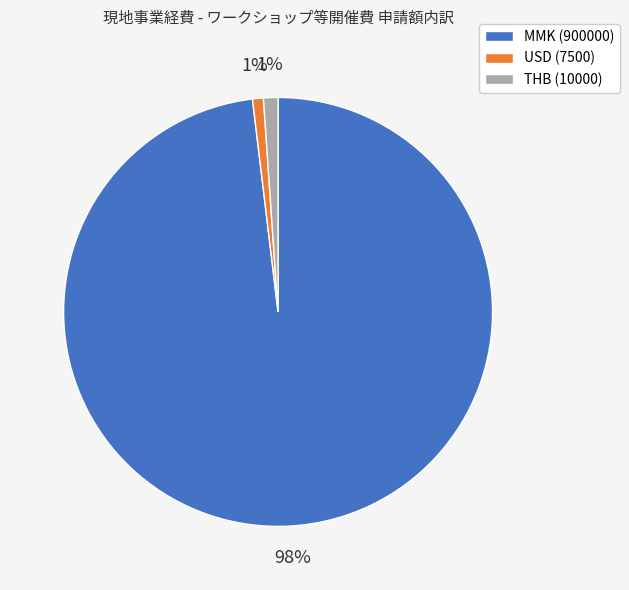

Which slice is the largest?

MMK (900000)